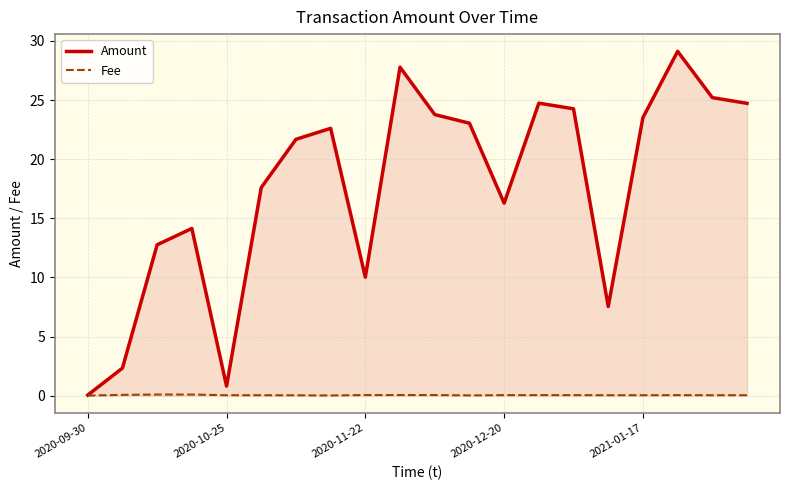

What is the average value of the Amount series?

17.6